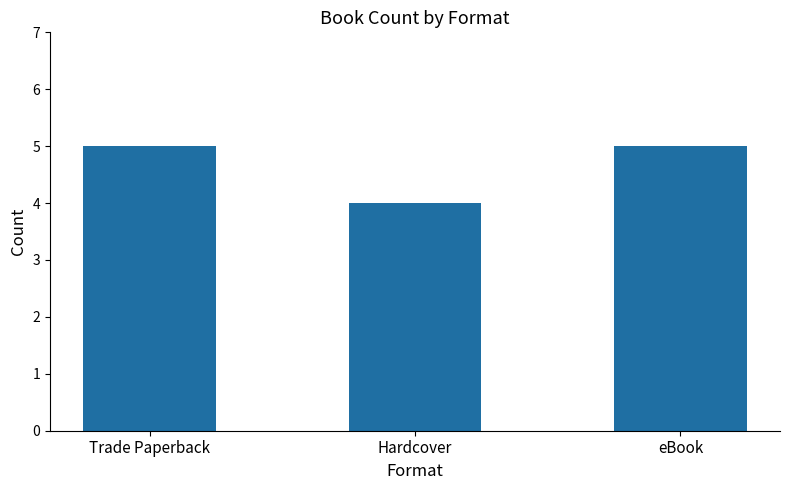

What is the label of the 1st bar from the right?

eBook